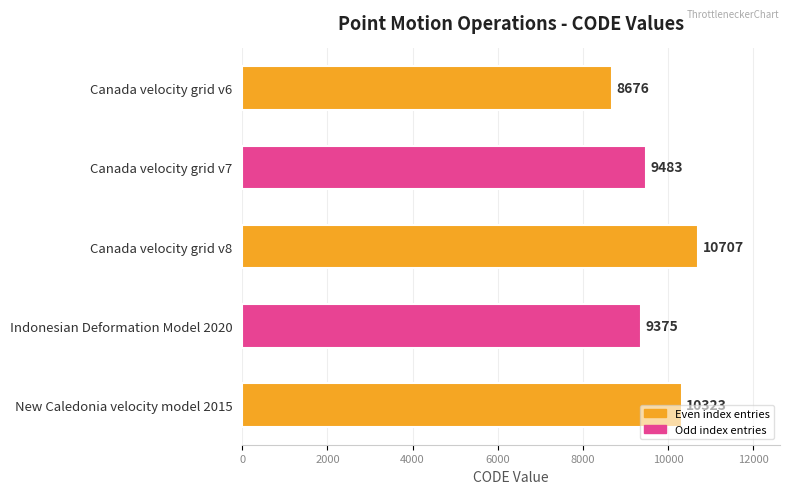

What is the change in value from Indonesian Deformation Model 2020 to New Caledonia velocity model 2015?

+948